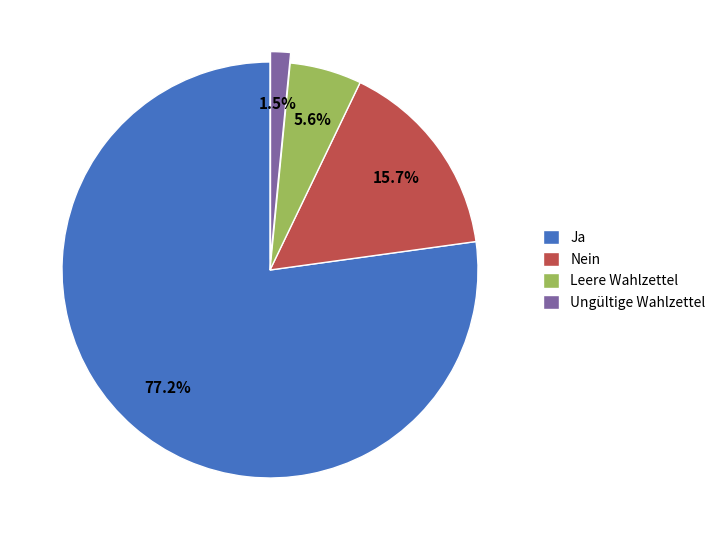

To the nearest percent, what is the combined percentage of Nein and Ja?

93%